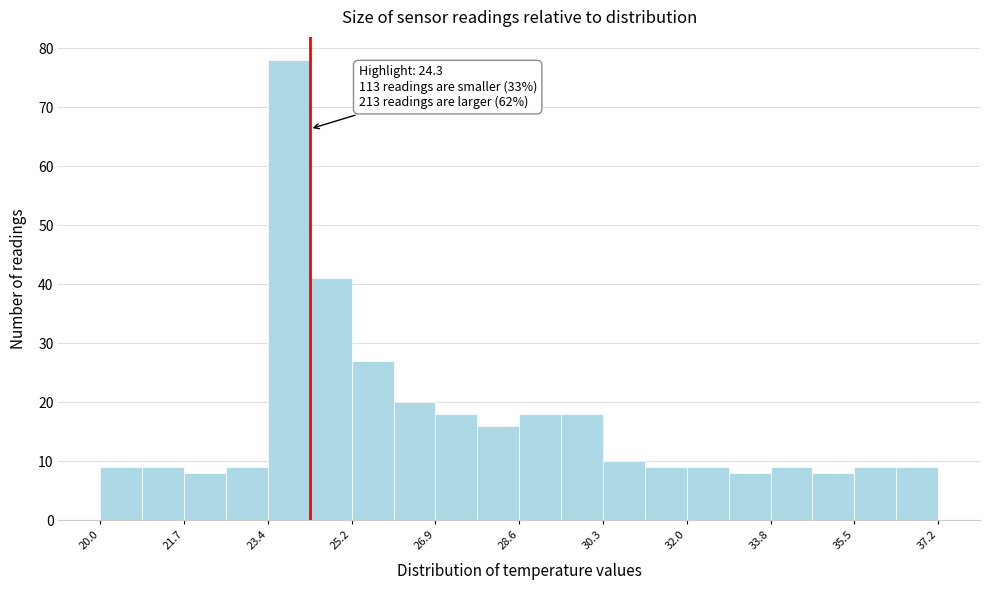

Which range on the x-axis has the tallest bar?

23.44 to 24.30